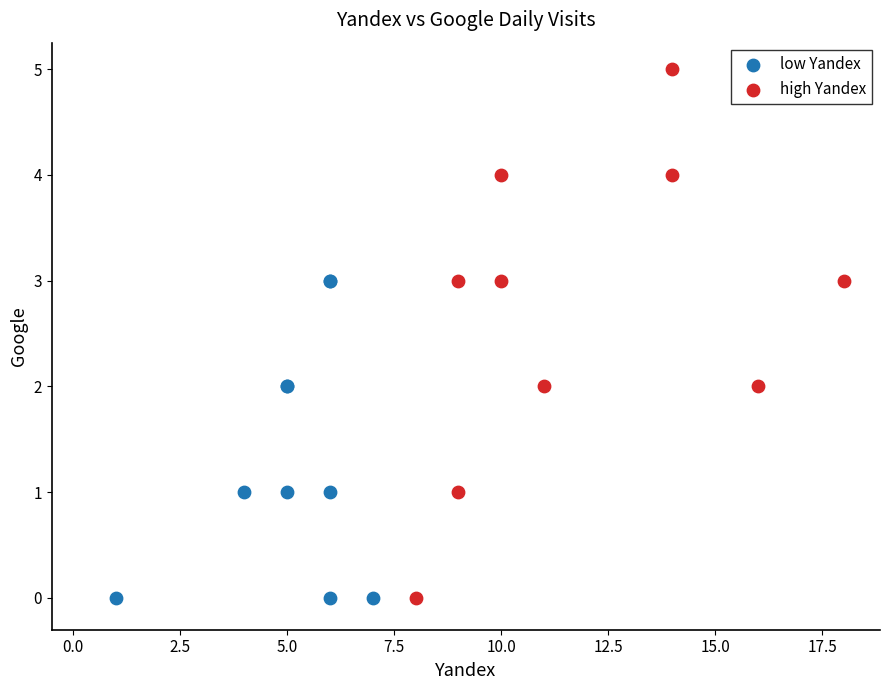

Which series reaches the maximum Y coordinate?

high Yandex